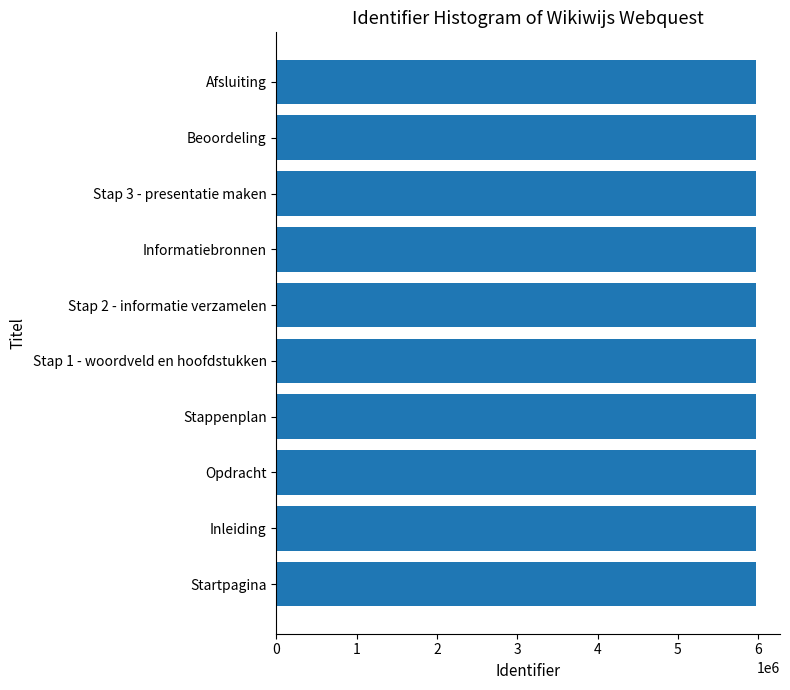

How many data points does each series have?

10